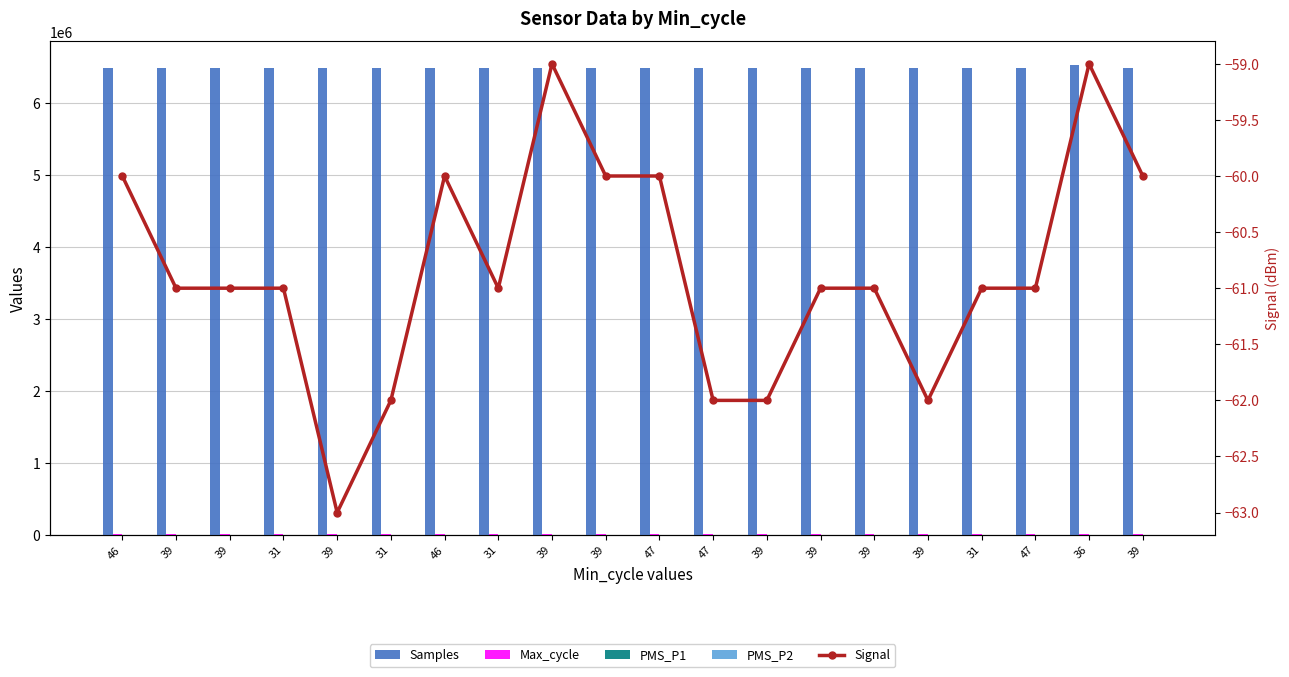

At 39, list the series in order from largest to smallest.

Samples, Max_cycle, PMS_P1, PMS_P2, Signal